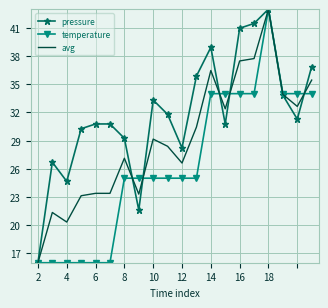

What are all the series names shown in the legend?

pressure, temperature, avg